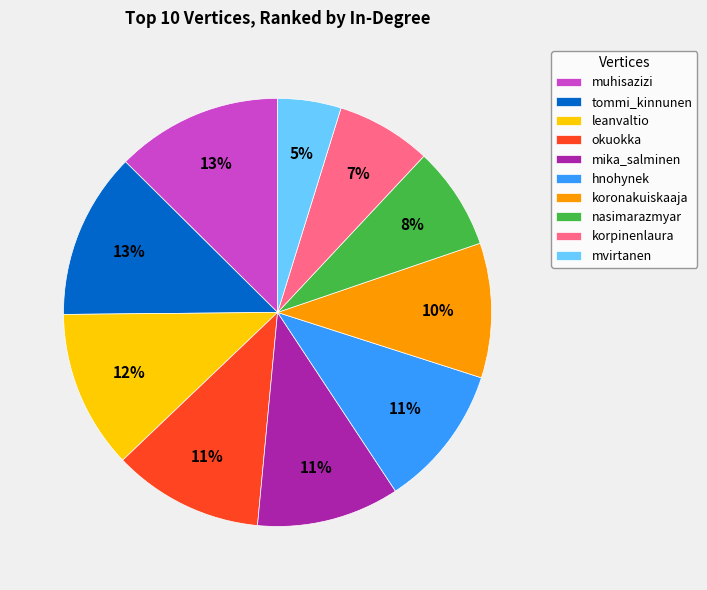

What is the smallest slice in the pie chart?

mvirtanen